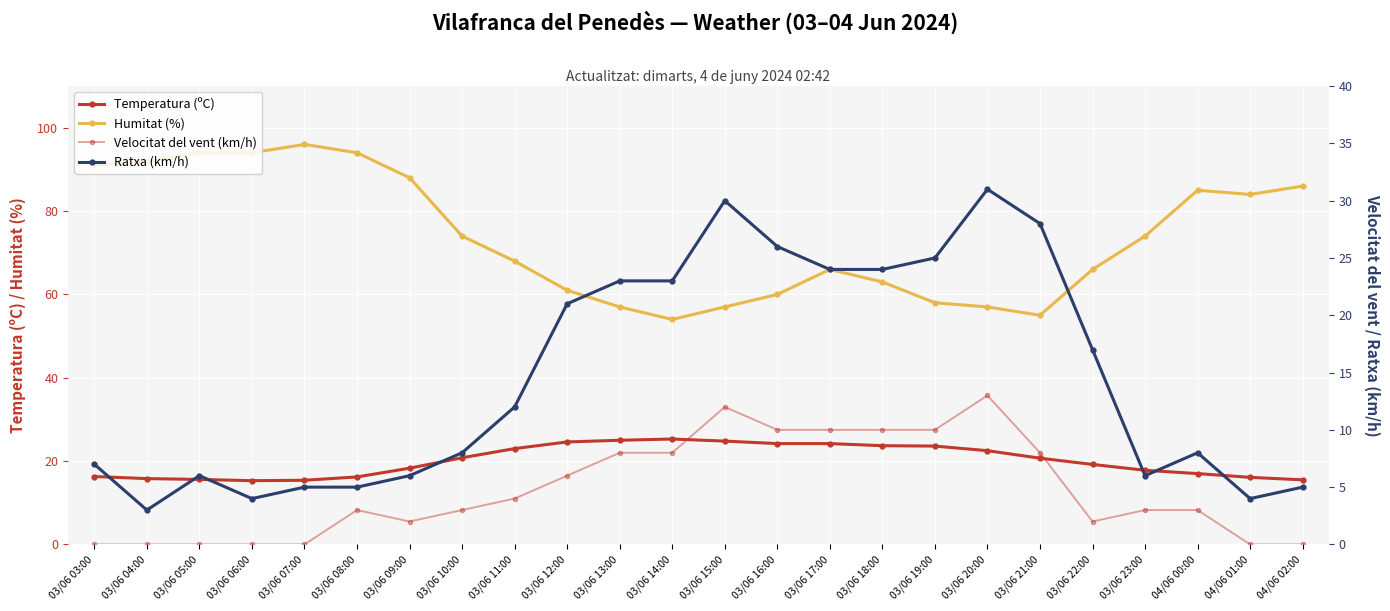

True or false: Humitat (%) and Ratxa (km/h) intersect in this chart.

False